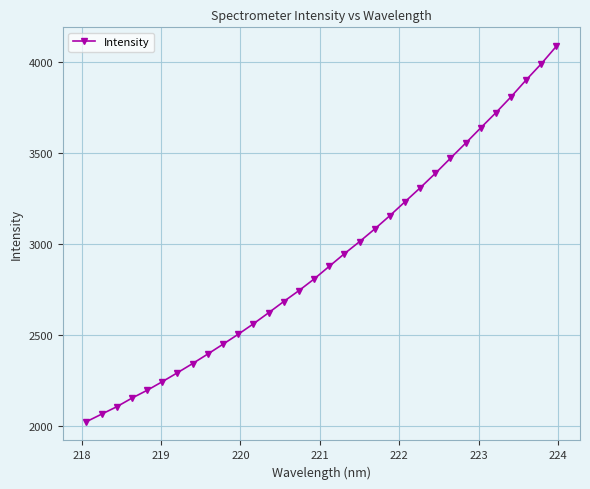

How many lines are shown in the chart?

1